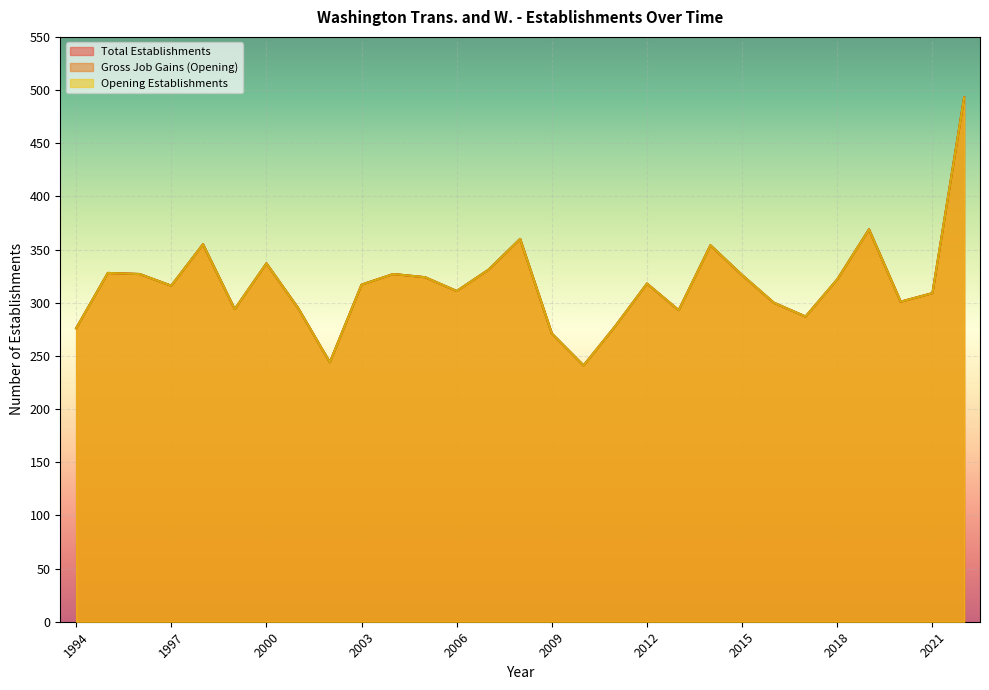

What are all the series names shown in the legend?

Total Establishments, Gross Job Gains, Opening Establishments